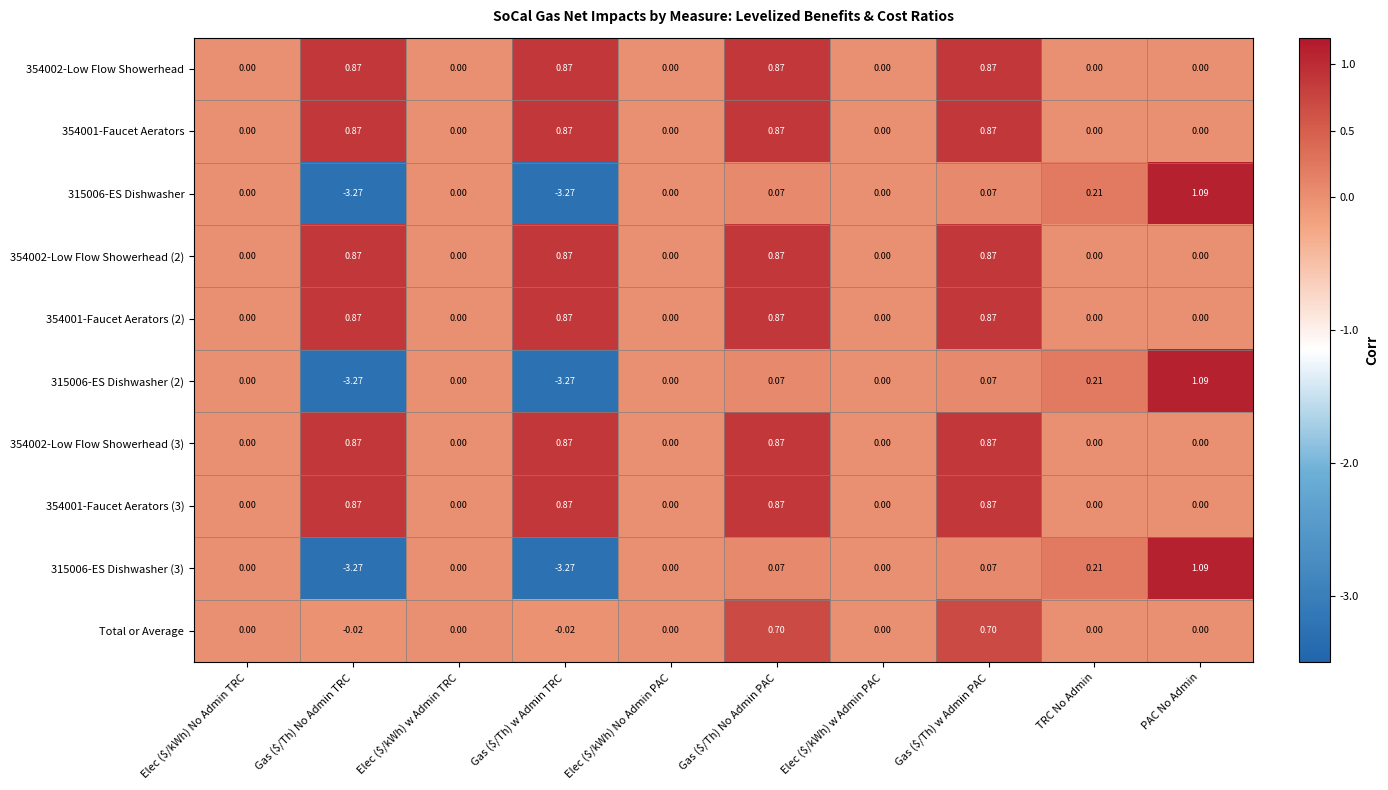

Count the number of data series in this chart.

10